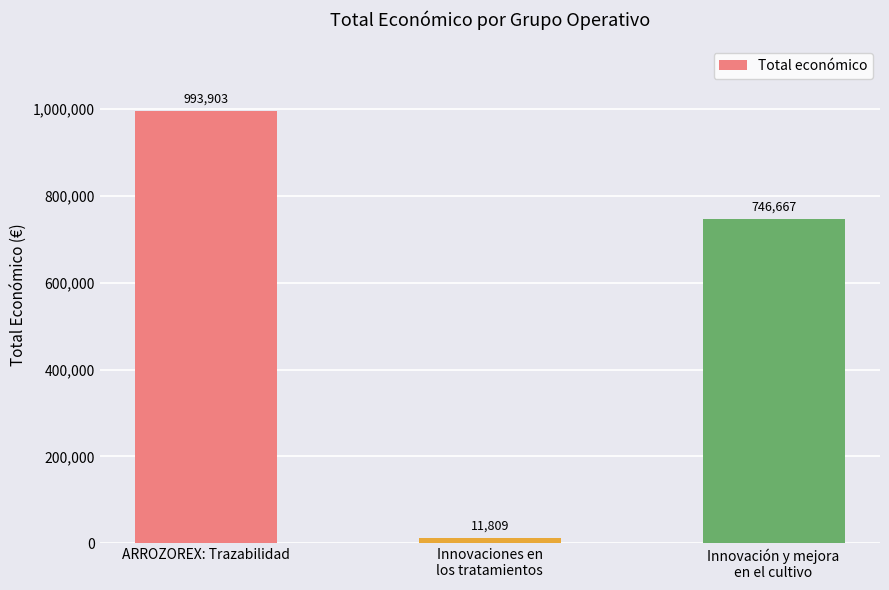

What position from the left is ARROZOREX: Trazabilidad?

1